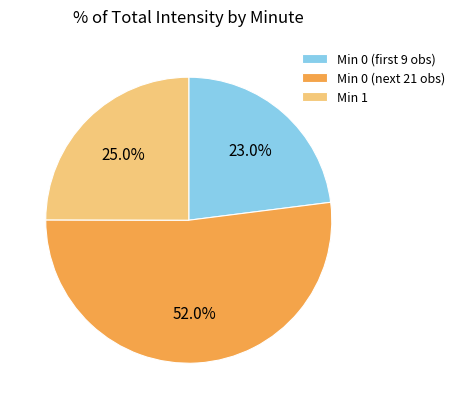

Rank the categories by value from lowest to highest.

Min 0 (first 9 obs), Min 1, Min 0 (next 21 obs)